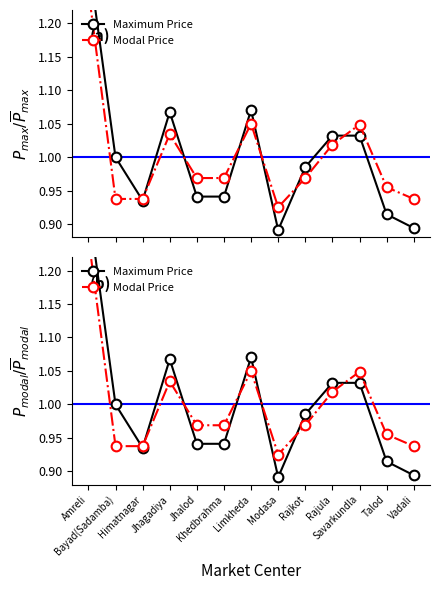

Where is Modal Price nearest to the value 1?

Rajula